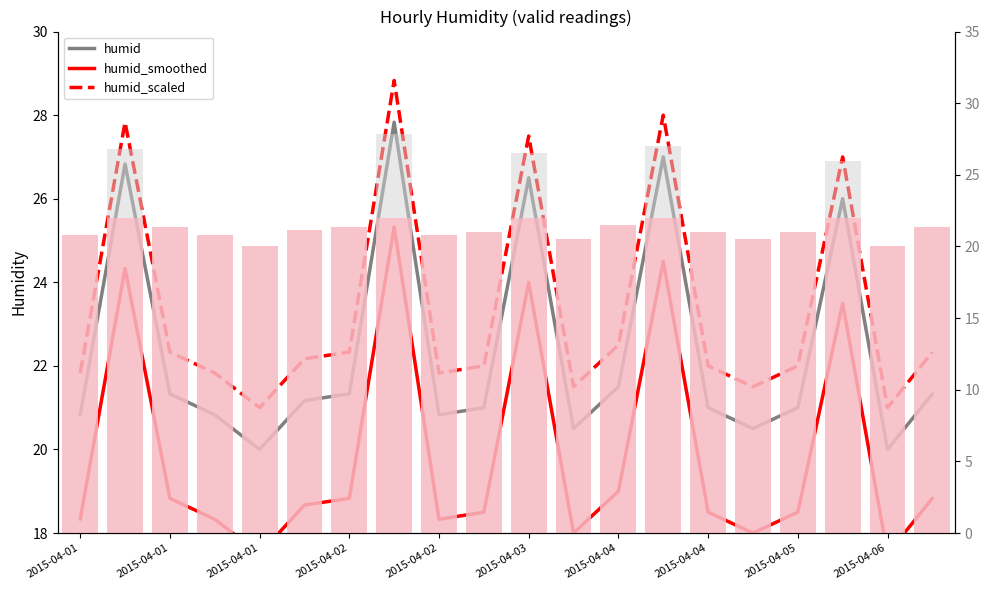

Reading left to right, transcribe all the data shown in this chart.

humid: 20.8	26.8	21.3	20.8	20.0	21.2	21.3	27.8	20.8	21.0	26.5	20.5	21.5	27.0	21.0	20.5	21.0	26.0	20.0	21.3
humid_smoothed: 18.3	24.3	18.8	18.3	17.5	18.7	18.8	25.3	18.3	18.5	24.0	18.0	19.0	24.5	18.5	18.0	18.5	23.5	17.5	18.8
humid_scaled: 21.8	27.8	22.3	21.8	21.0	22.2	22.3	28.8	21.8	22.0	27.5	21.5	22.5	28.0	22.0	21.5	22.0	27.0	21.0	22.3